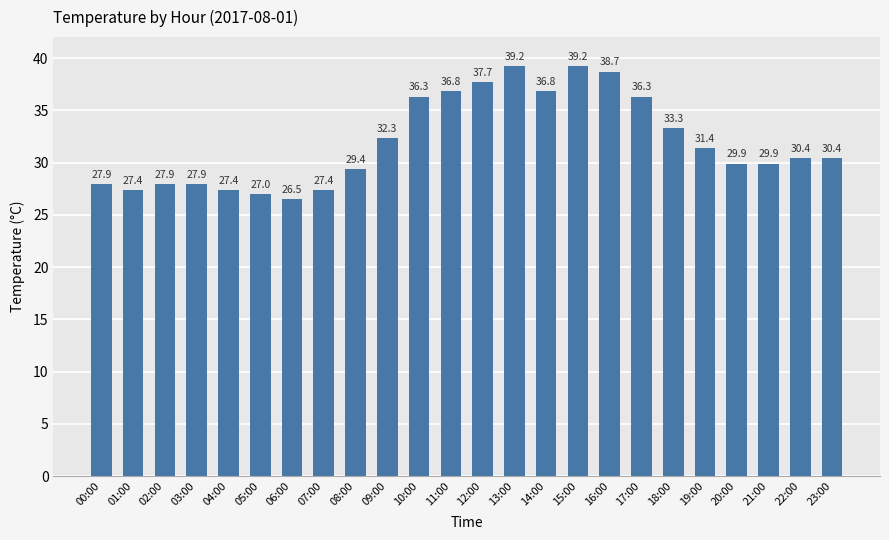

What is the label of the 12th bar from the left?

11:00